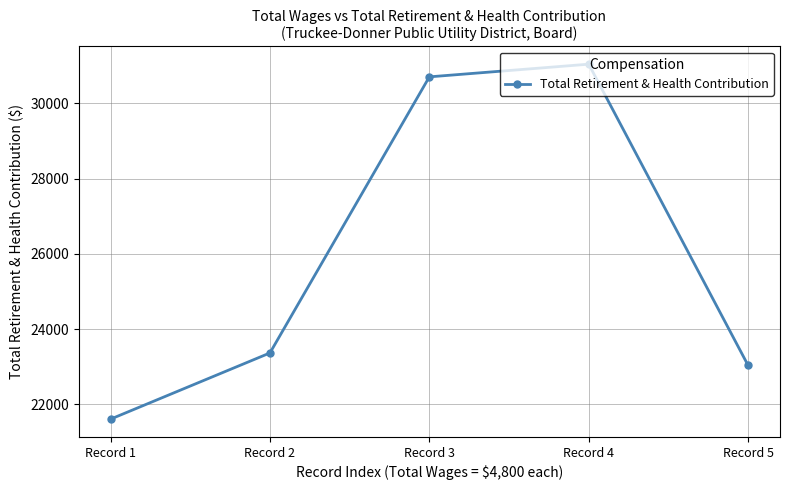

At which category does the data reach its first local peak?

Record 4